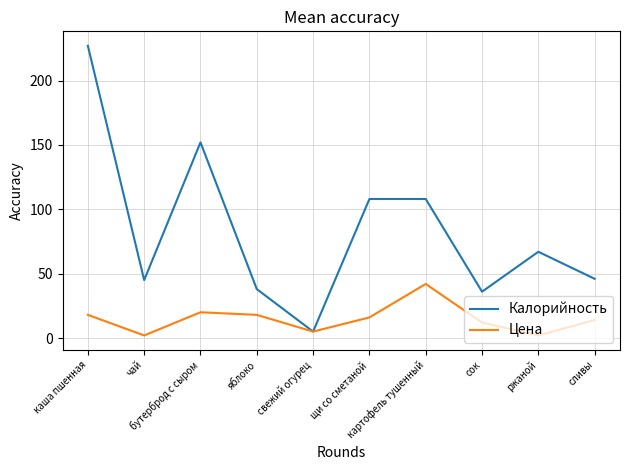

What position from the left is чай?

2